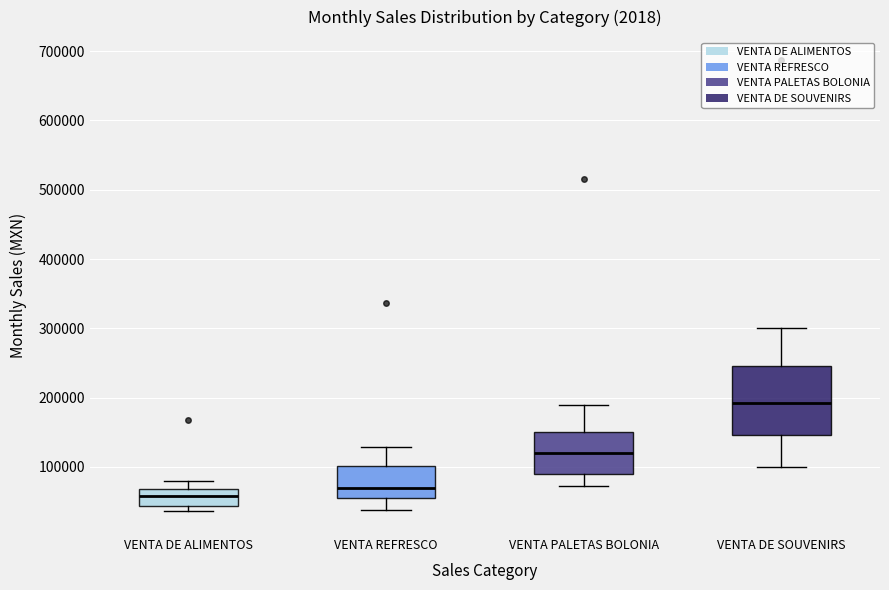

Where is the upper edge of the box for VENTA REFRESCO on the y-axis? The values are not printed on the chart, so give them approximately, as read against the axis.

100000